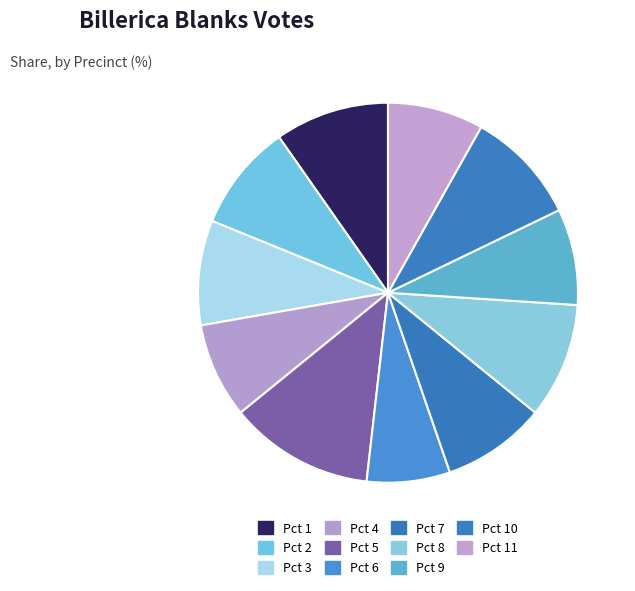

Is the sum of Pct 7 and Pct 9 greater than half?

No